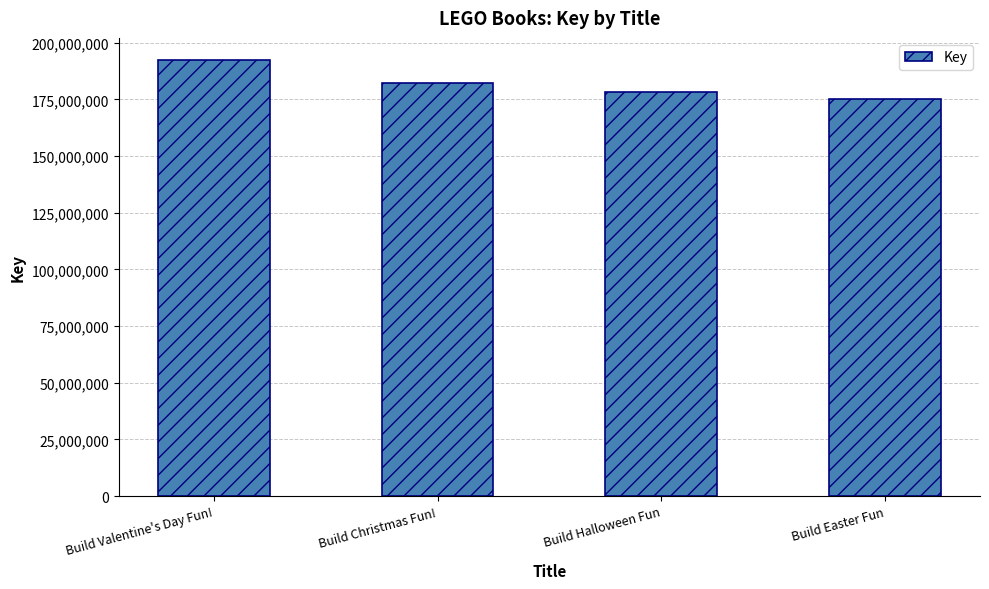

Where does the data first go above 182300035?

Build Valentine's Day Fun!